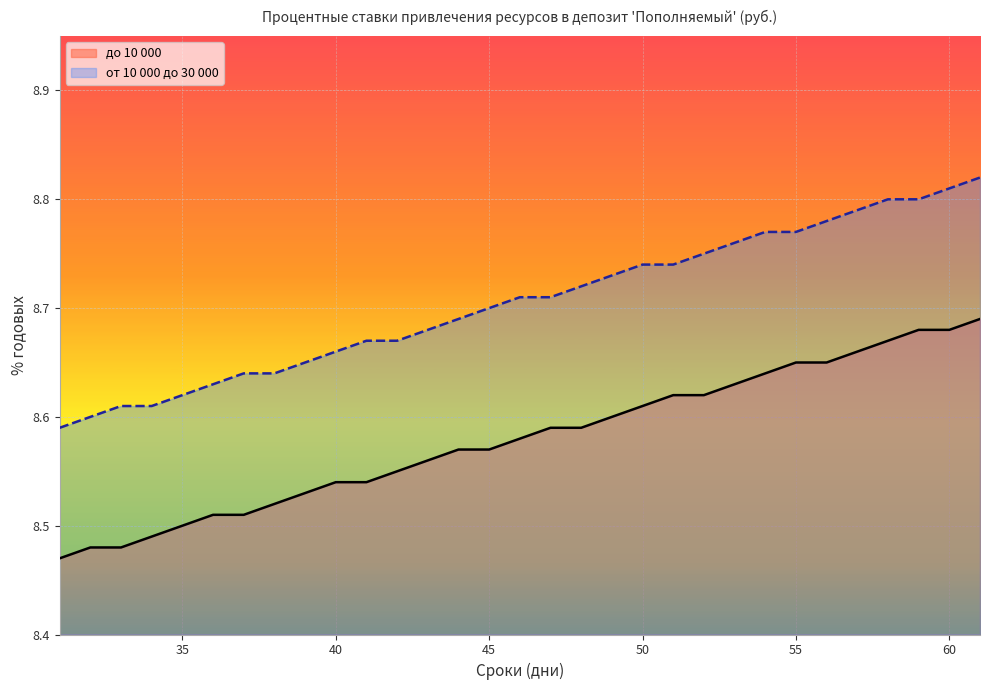

True or false: до 10 000 and от 10 000 до 30 000 intersect in this chart.

False